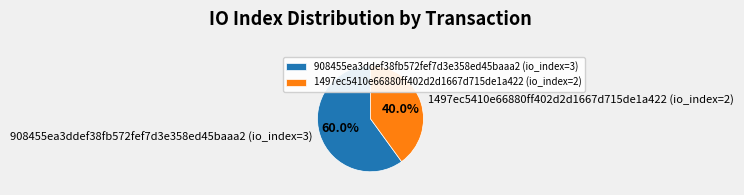

Rank the categories by value from highest to lowest.

908455ea3ddef38fb572fef7d3e358ed45baaa2 (io_index=3), 1497ec5410e66880ff402d2d1667d715de1a422 (io_index=2)